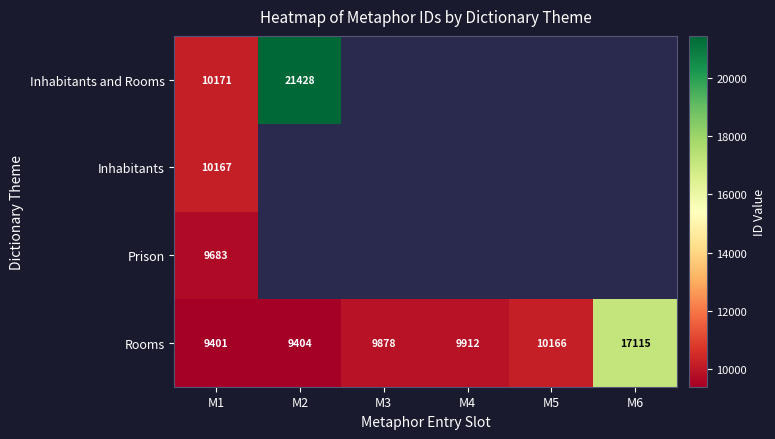

Is the value of Rooms at M4 greater than the value of Inhabitants at M1?

No